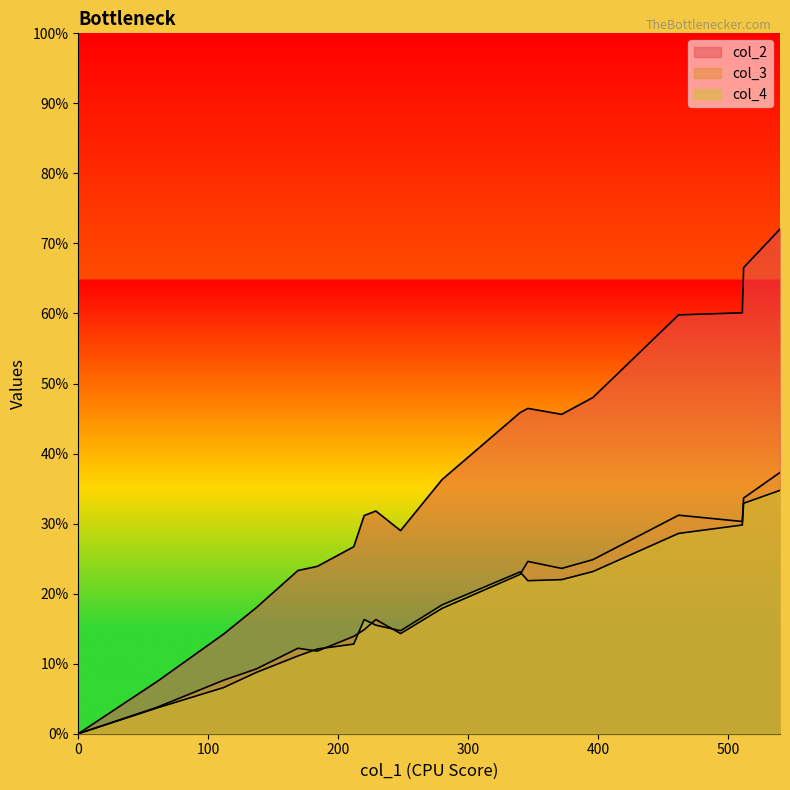

Which series has the widest spread of values?

col_2